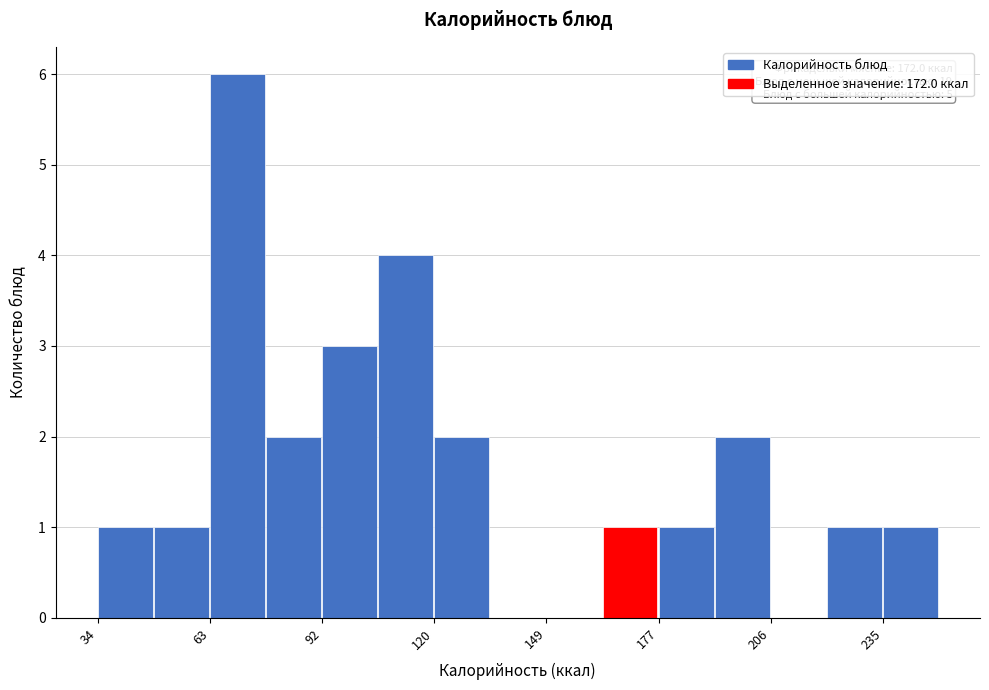

Read against the x-axis, roughly where is the centre of the tallest bar?

70